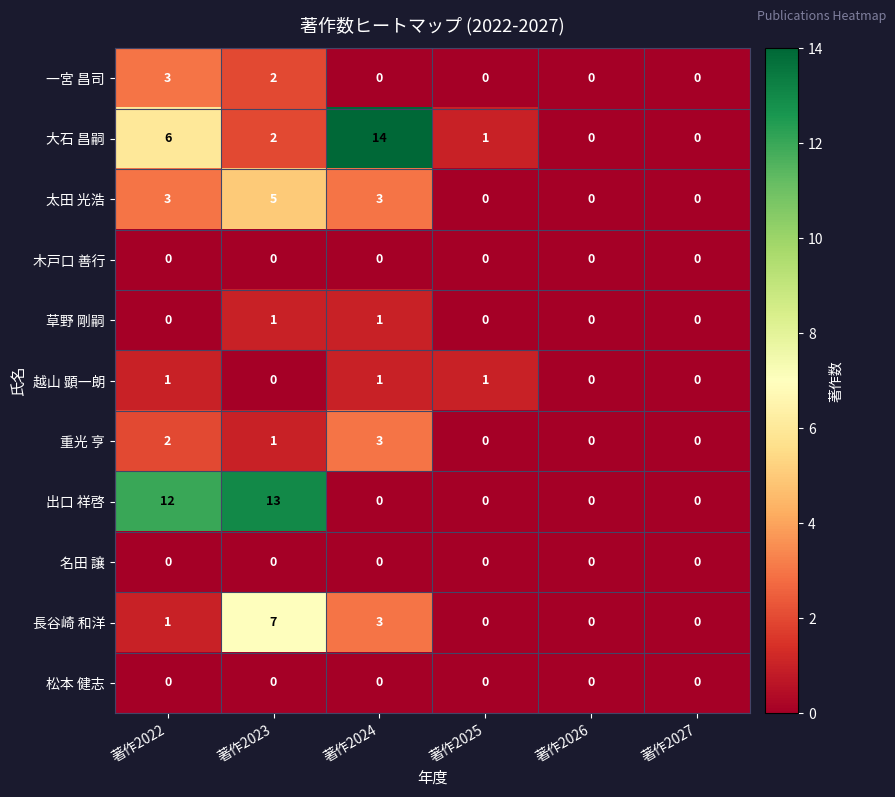

What is the approximate value of 出口 祥啓 at 著作2022, to the nearest 5?

10